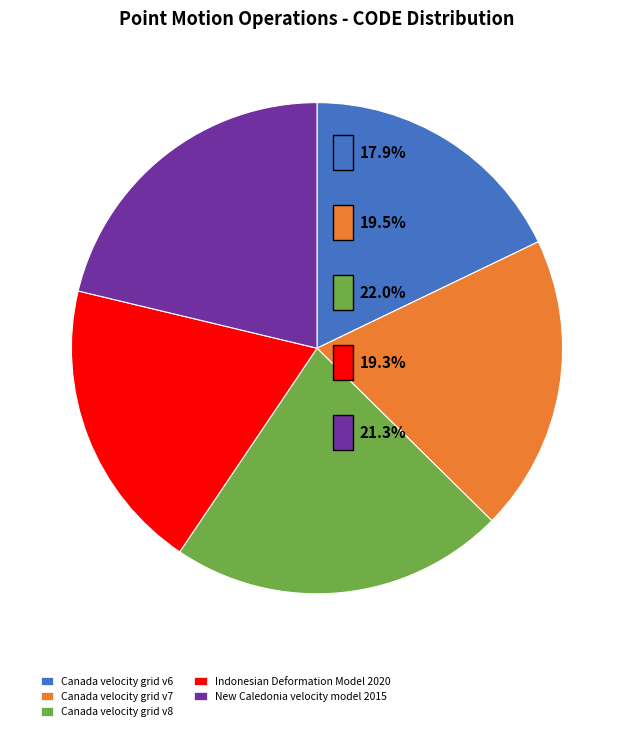

The Canada velocity grid v8 slice represents 22% of the pie. True or false?

True